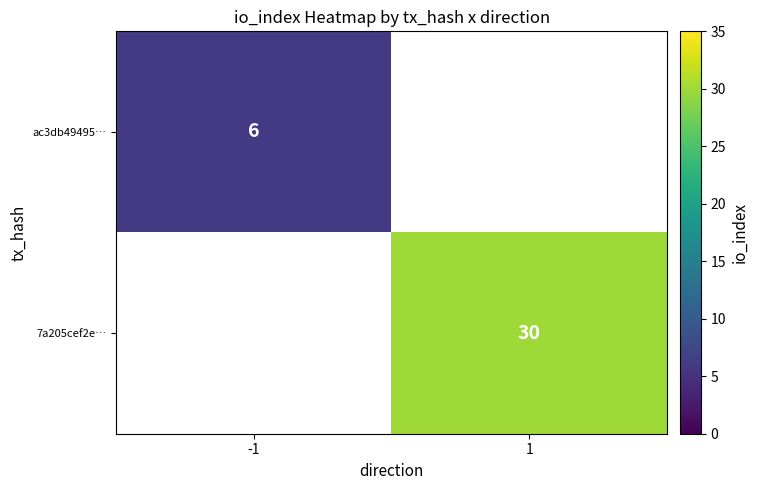

True or false: ac3db49495… has a value of 2 at -1.

False